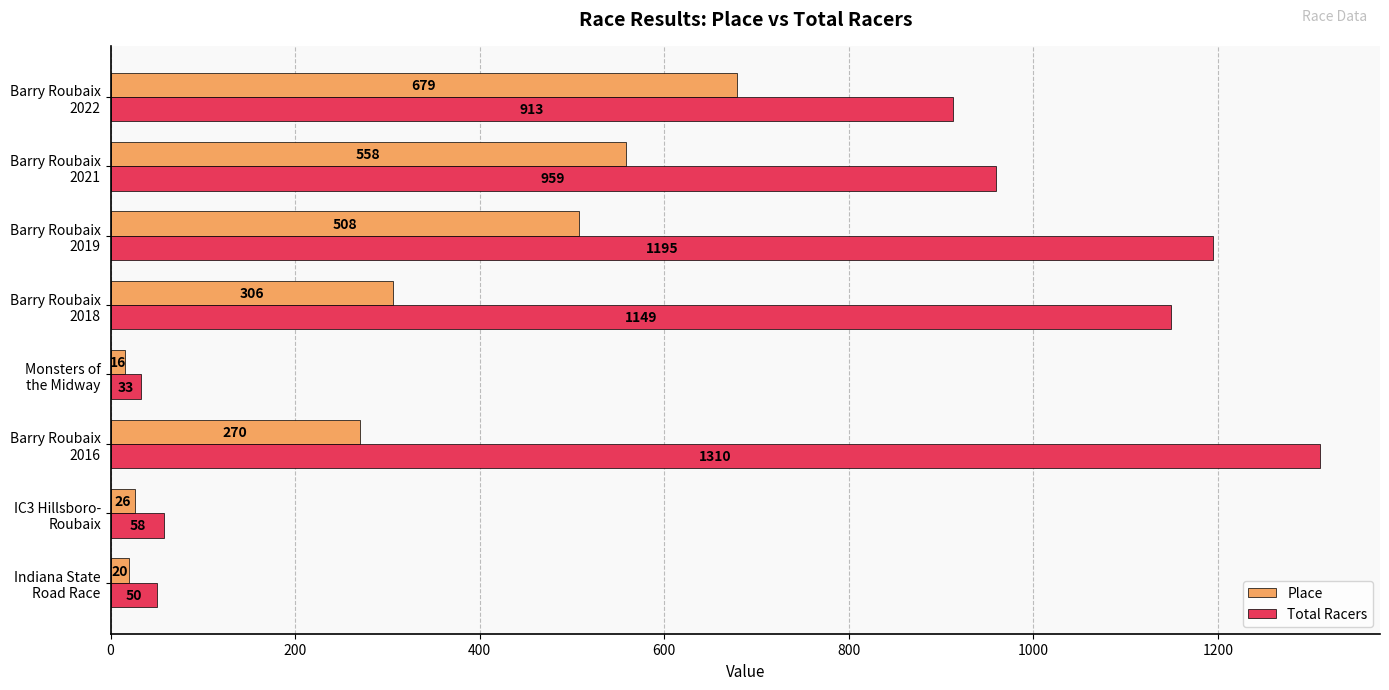

Which category has the lowest value across all series?

Monsters of
the Midway